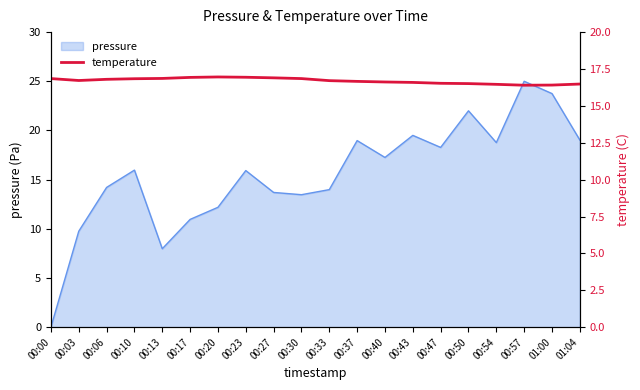

The value of pressure at 00:30 is 13.5. True or false?

True